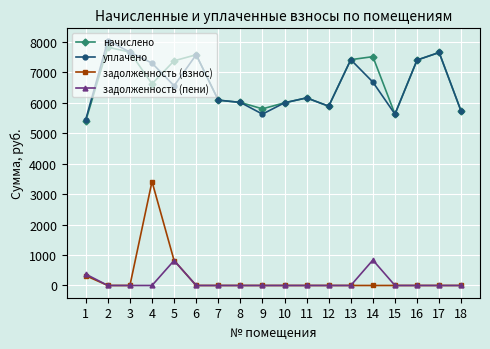

What is the total value across all series at 17?

15301.4